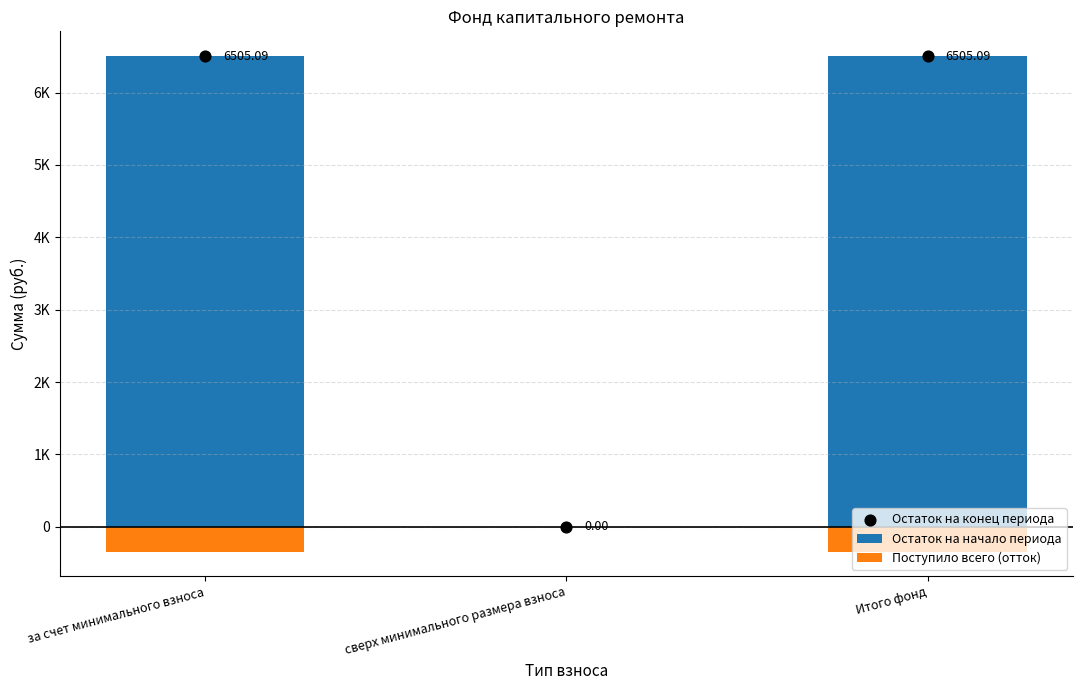

Which series has the widest spread of Y values?

Остаток на начало периода